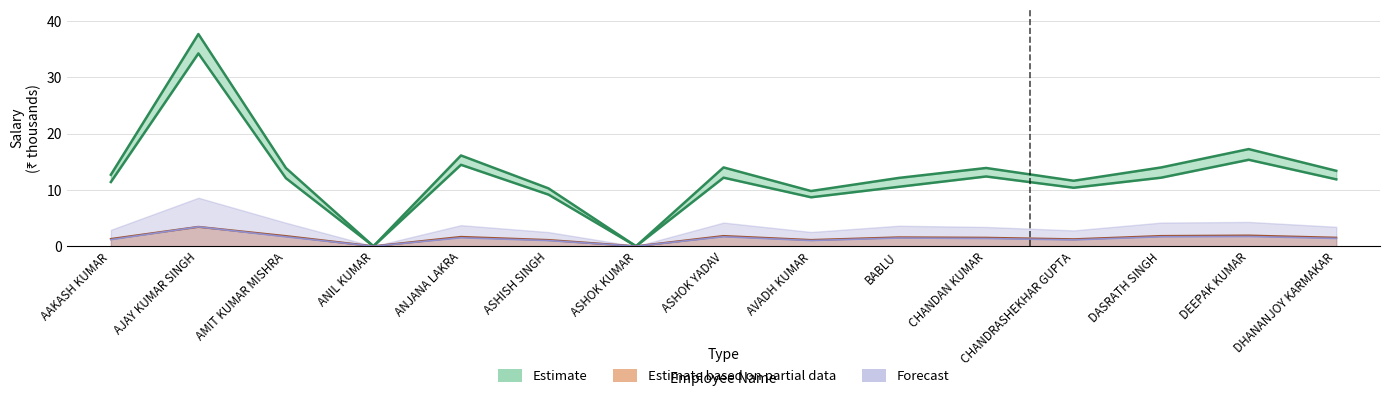

What is the value of the pf point at the 2nd from the left?

3.4